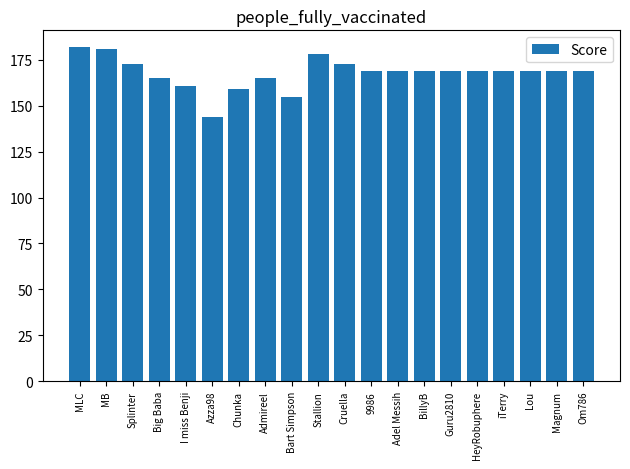

What is the sum of all values?

3357